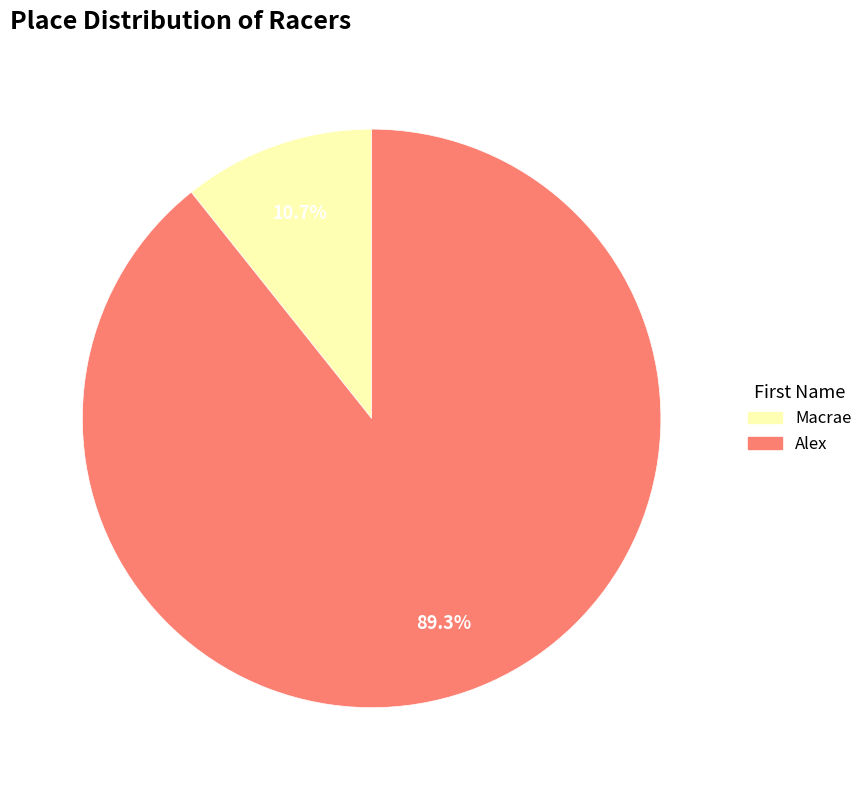

To the nearest percent, what is the combined percentage of Macrae and Alex?

100%